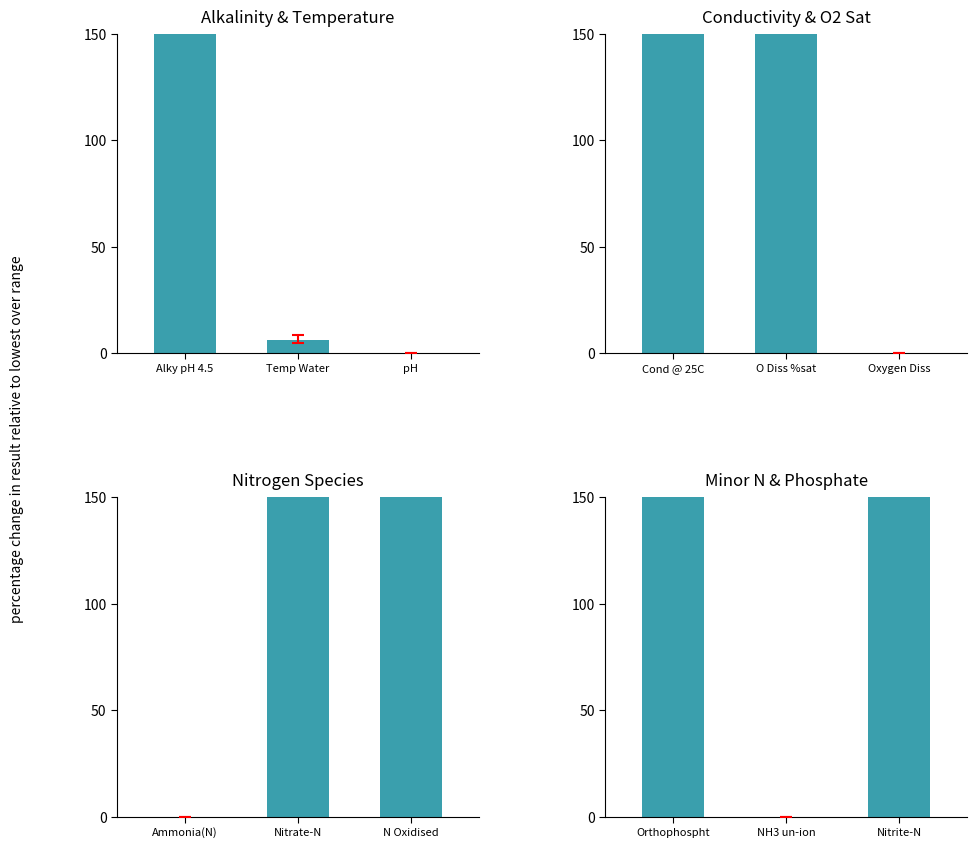

What is the sum of all values?

2598.3